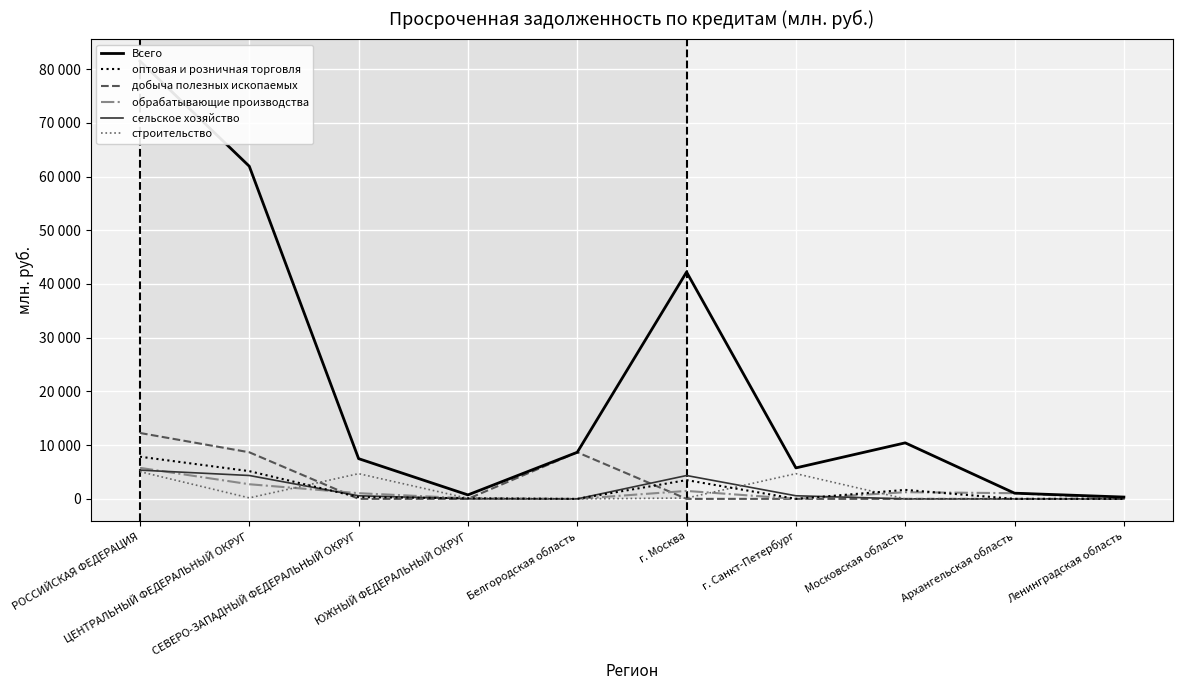

The оптовая и розничная торговля series shows 3000 at Московская область. True or false?

False